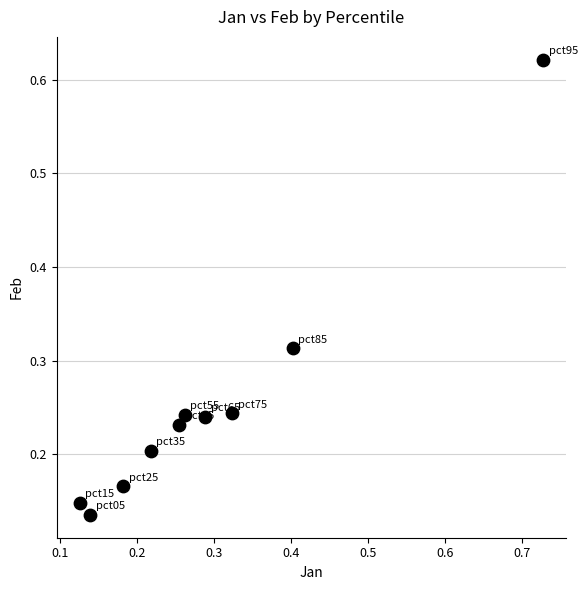

What is the range of Y values (max minus min)?

0.5